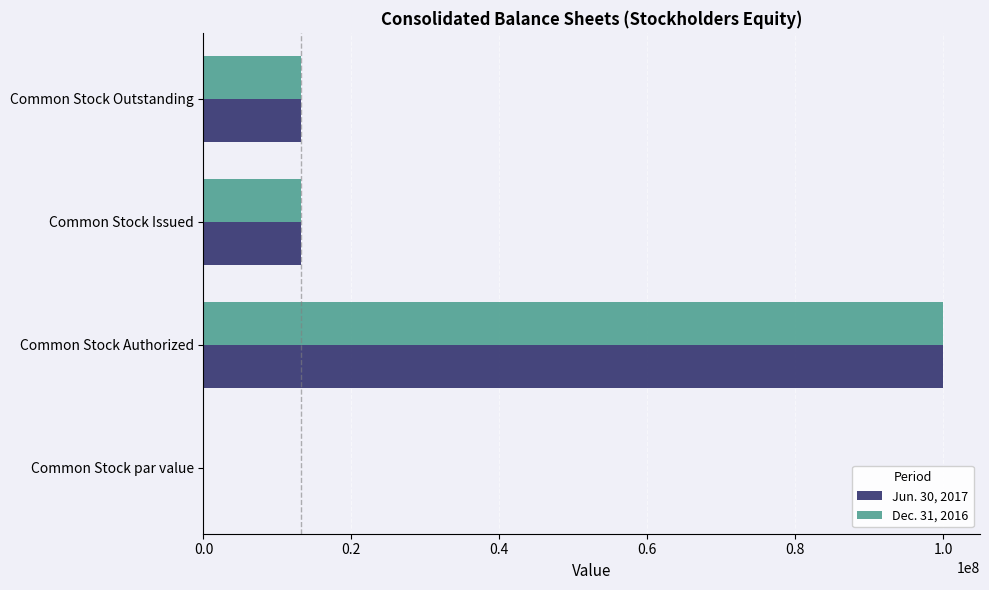

Which category has the highest value across all series?

Common Stock Authorized